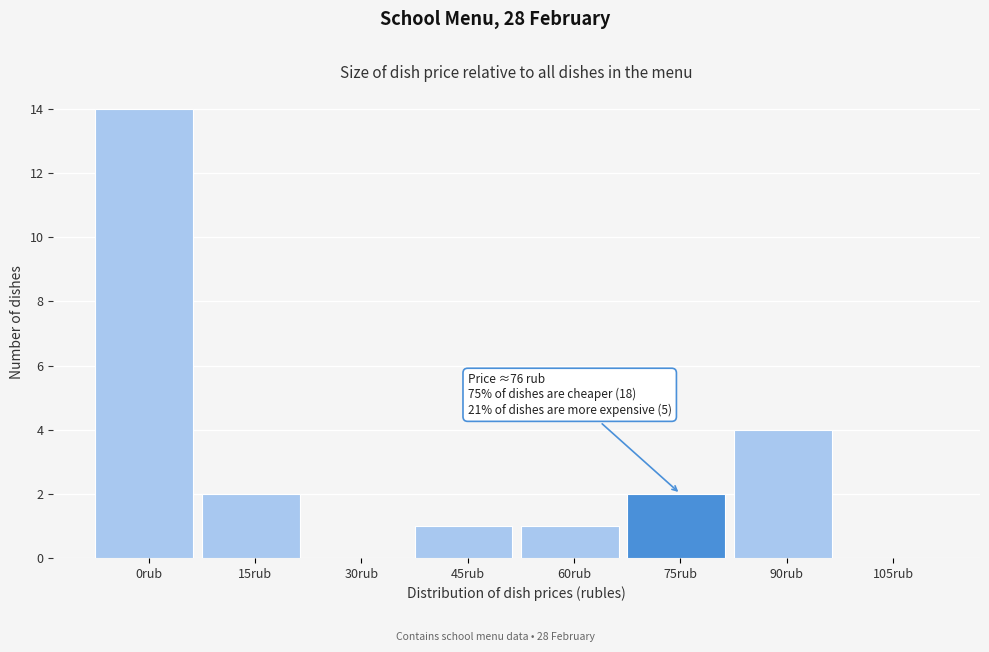

Reading left to right, extract all data points from this chart.

0rub=14	15rub=2	30rub=0	45rub=1	60rub=1	75rub=2	90rub=4	105rub=0